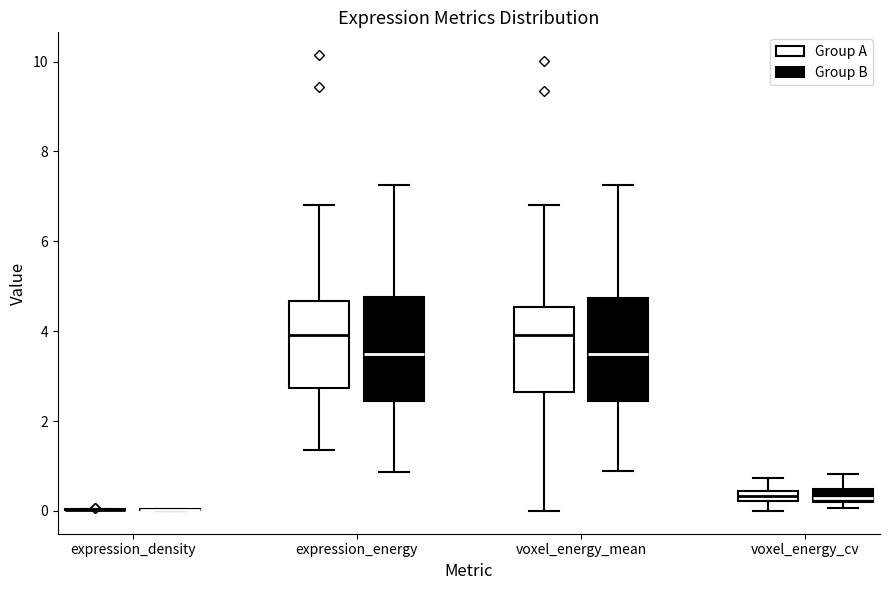

Where does the median line of the box for expression_energy (Group A) sit on the y-axis? The values are not printed on the chart, so give them approximately, as read against the axis.

4.0